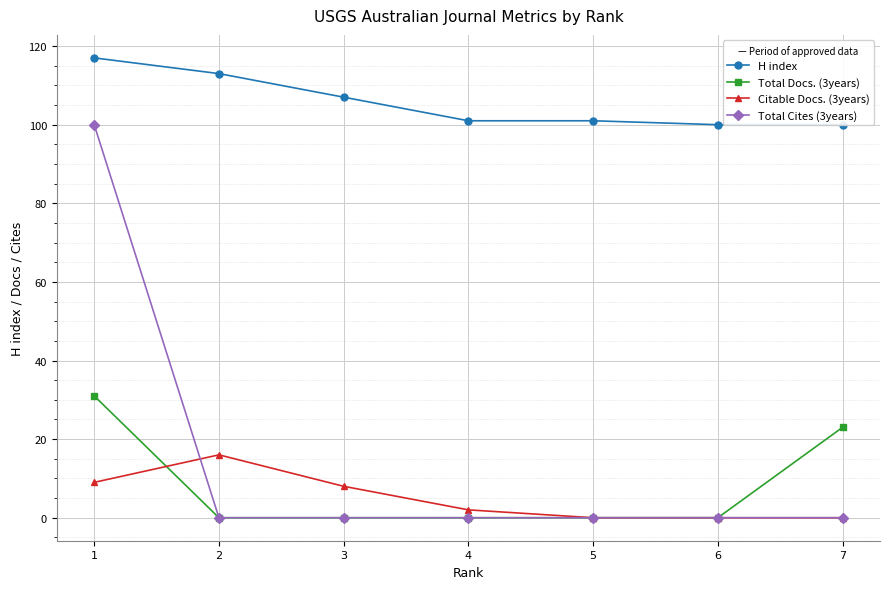

Reading right to left, what are all the values shown in this chart?

H index: 7=100	6=100	5=101	4=101	3=107	2=113	1=117
Total Docs. (3years): 7=23	6=0	5=0	4=0	3=0	2=0	1=31
Citable Docs. (3years): 7=0	6=0	5=0	4=2	3=8	2=16	1=9
Total Cites (3years): 7=0	6=0	5=0	4=0	3=0	2=0	1=100